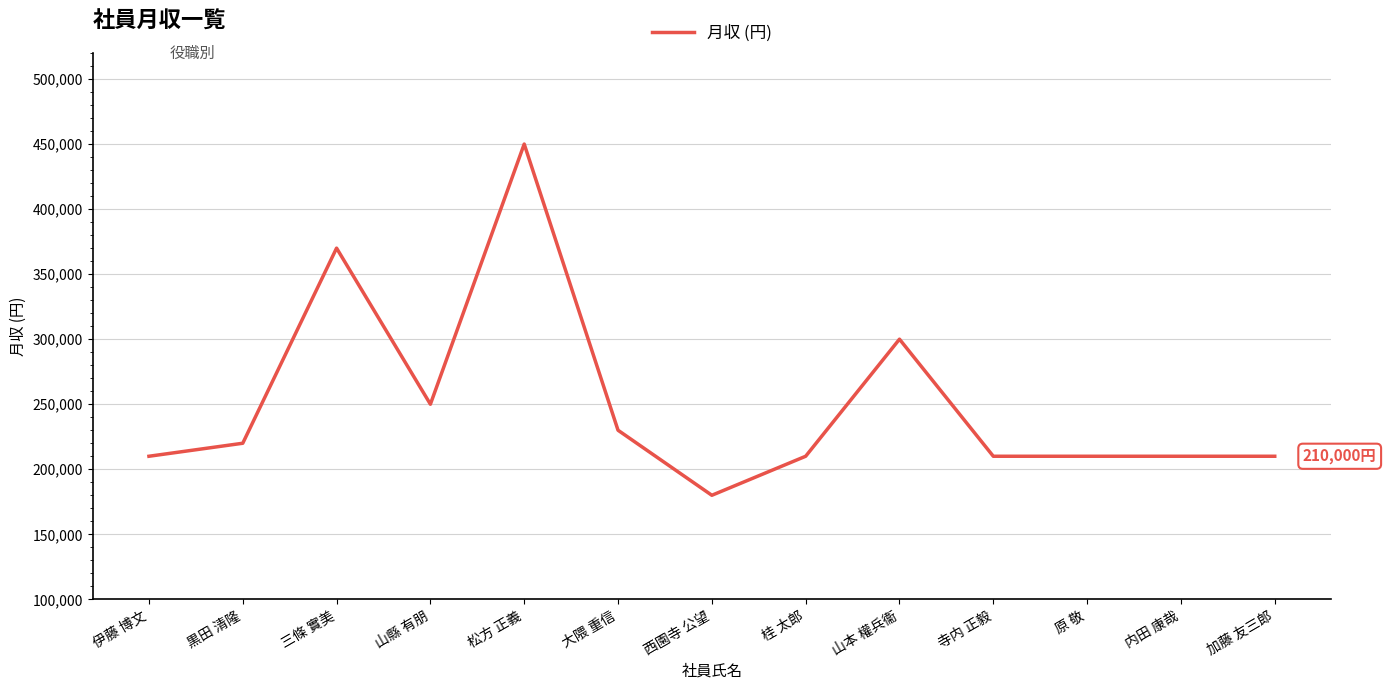

How many lines are shown in the chart?

1